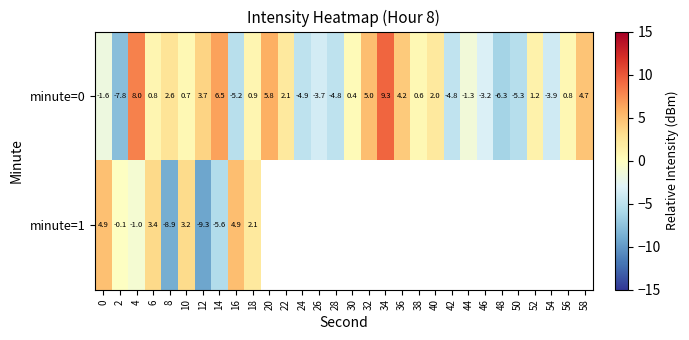

How many values in minute=0 are above zero?

18